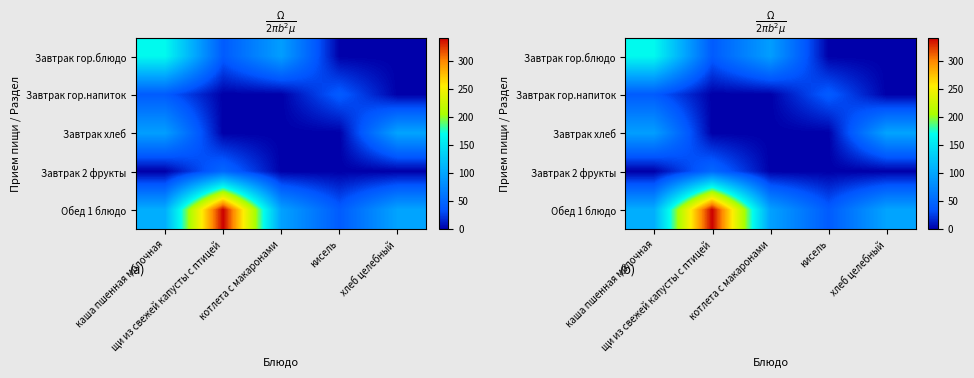

How many series are shown in this chart?

5